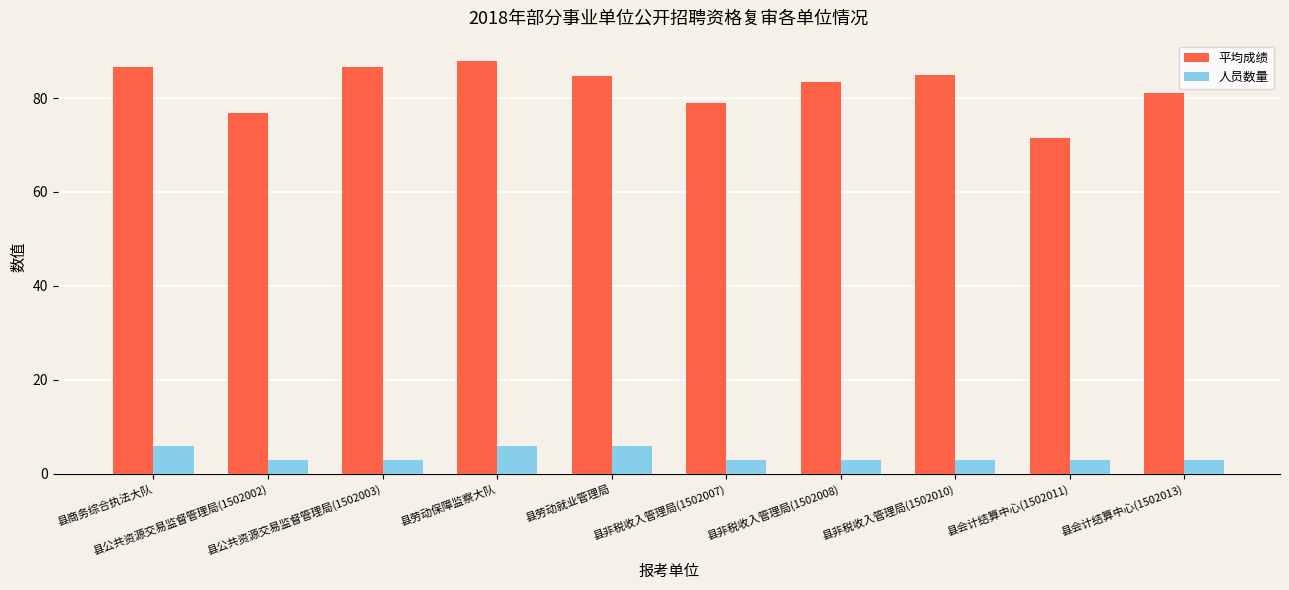

At how many categories does at least one series exceed 20?

10